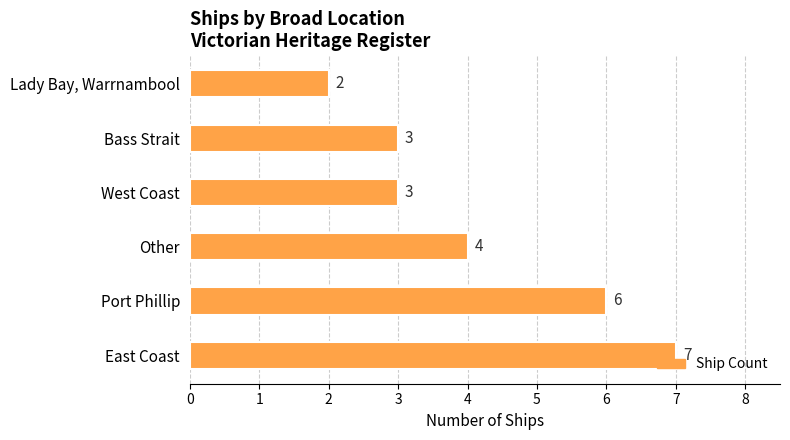

How many values are below 4?

3